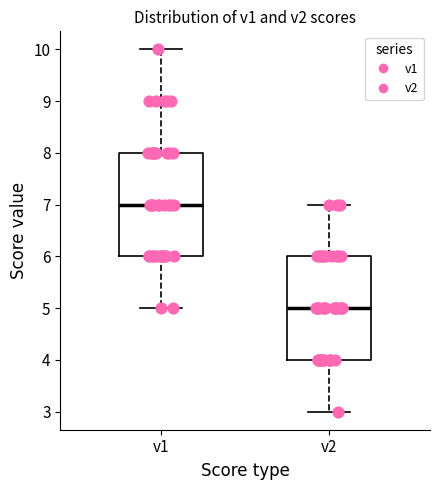

Where does the upper whisker of the box for v2 end on the y-axis? The values are not printed on the chart, so give them approximately, as read against the axis.

7